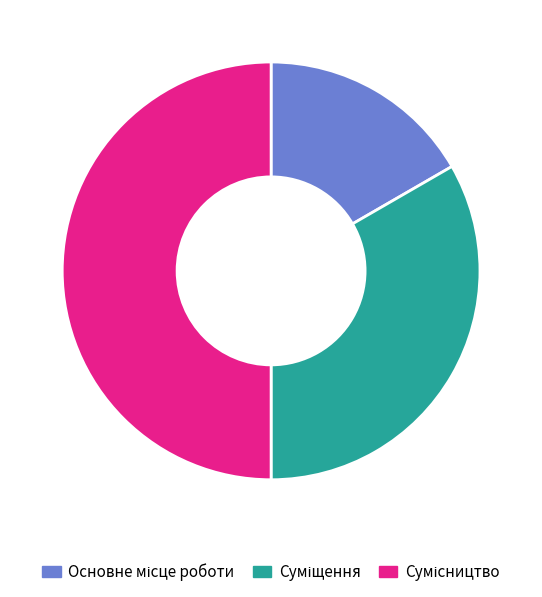

How many segments does this pie chart have?

3